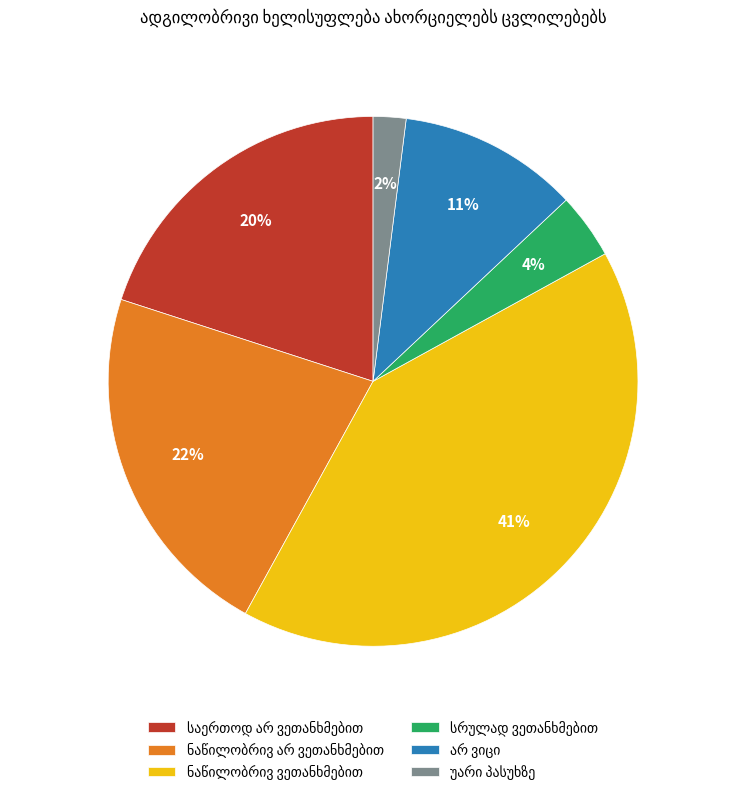

Is there a majority slice in this chart?

No